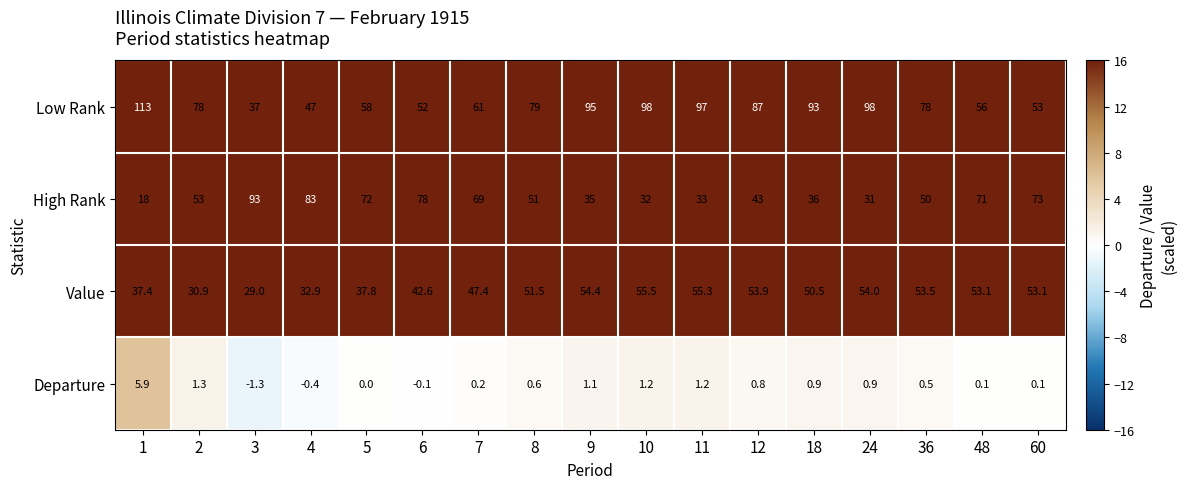

What value does the High Rank series have at 18?

36.0